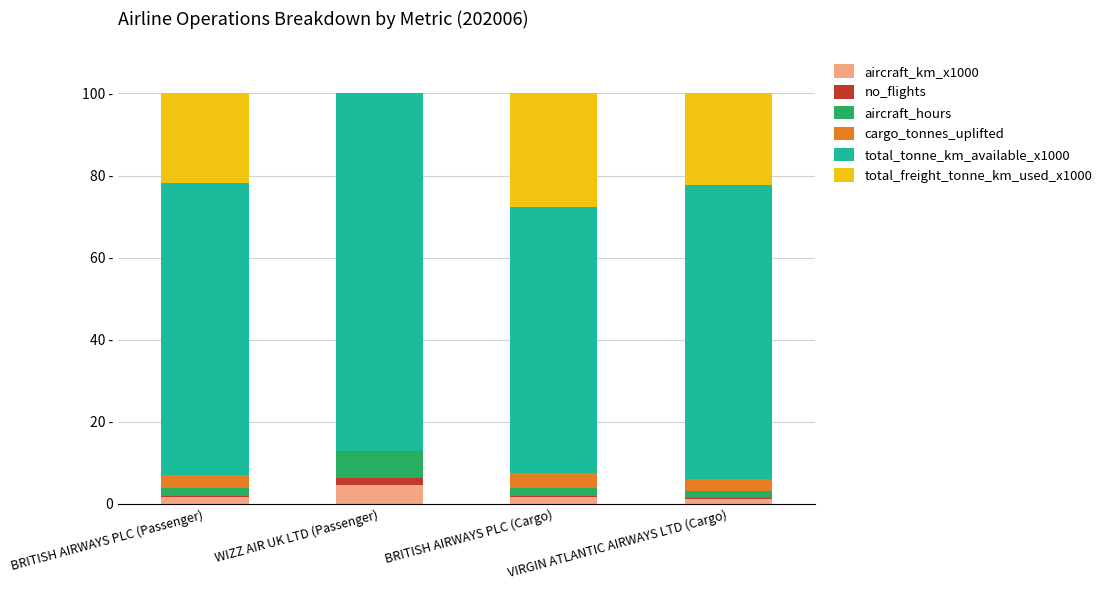

The aircraft_km_x1000 series shows 1.6 at BRITISH AIRWAYS PLC (Passenger). True or false?

True